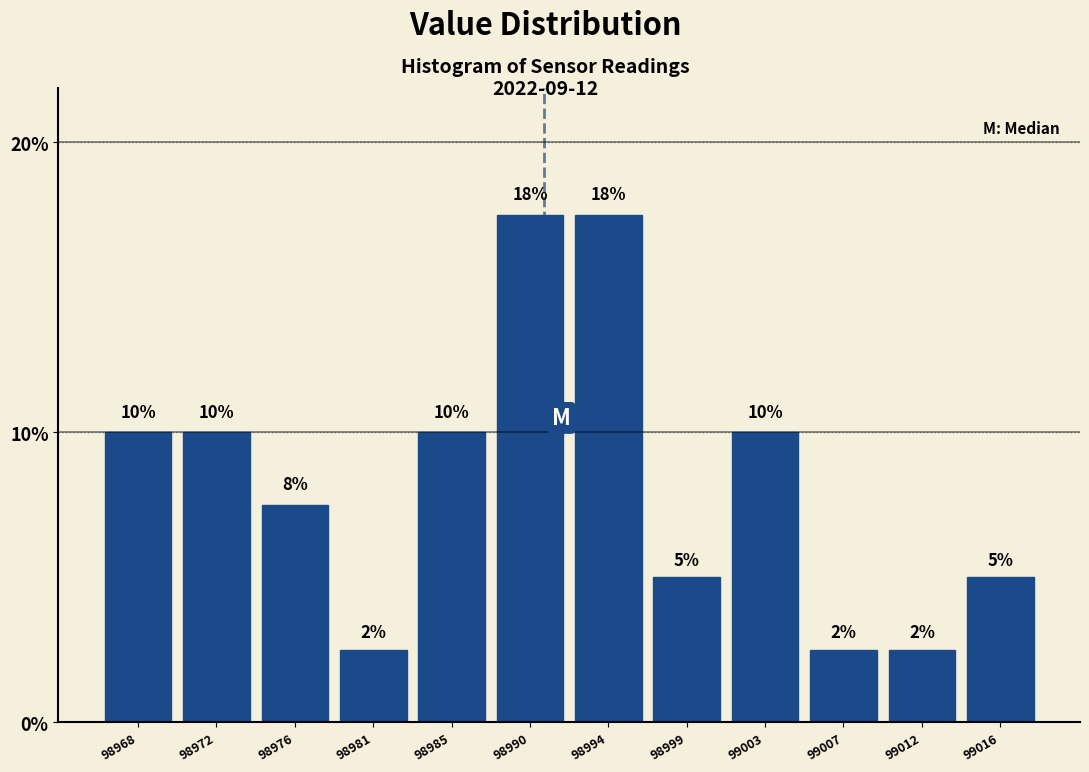

What is the value of the 8th bar from the left?

5.0